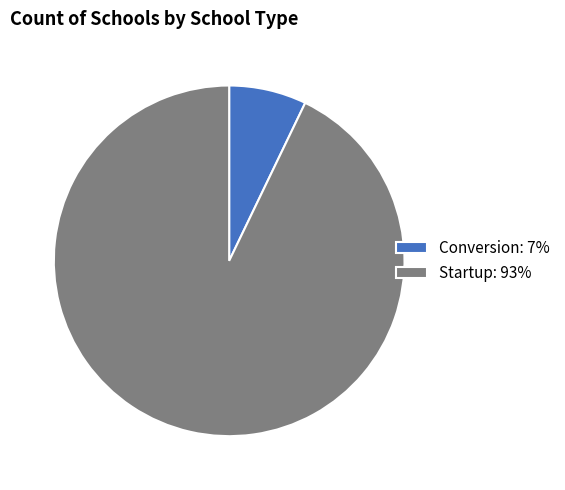

Combined, do Startup: 93% and Conversion: 7% account for over 50%?

Yes